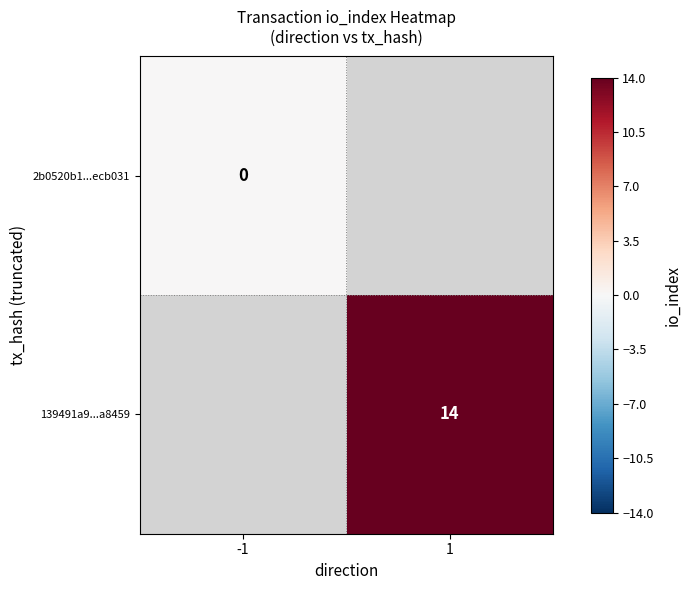

Is it true that 139491a9...a8459 equals 14 at 1?

True